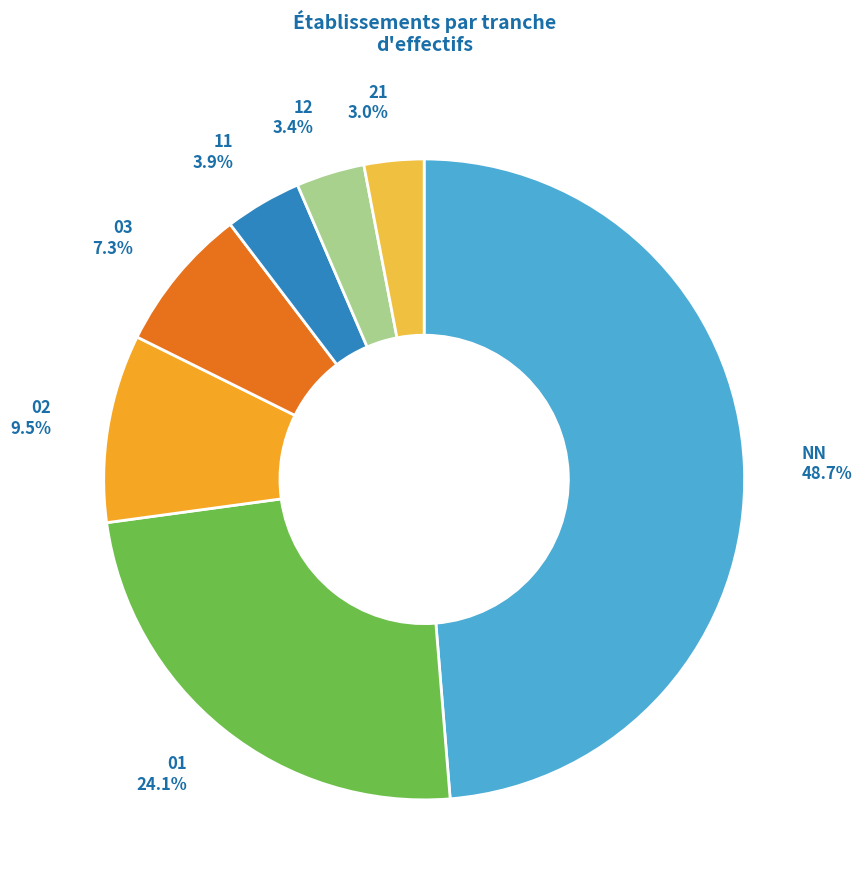

Approximately how many times larger is the value at 12 compared to 21?

1.1